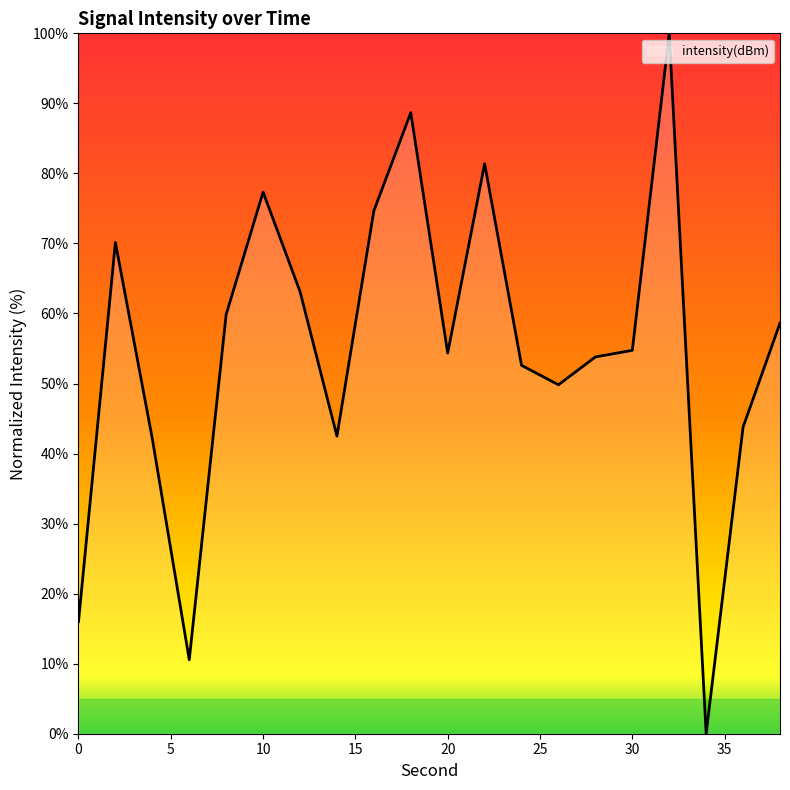

What is the difference between the maximum and minimum values?

100.0